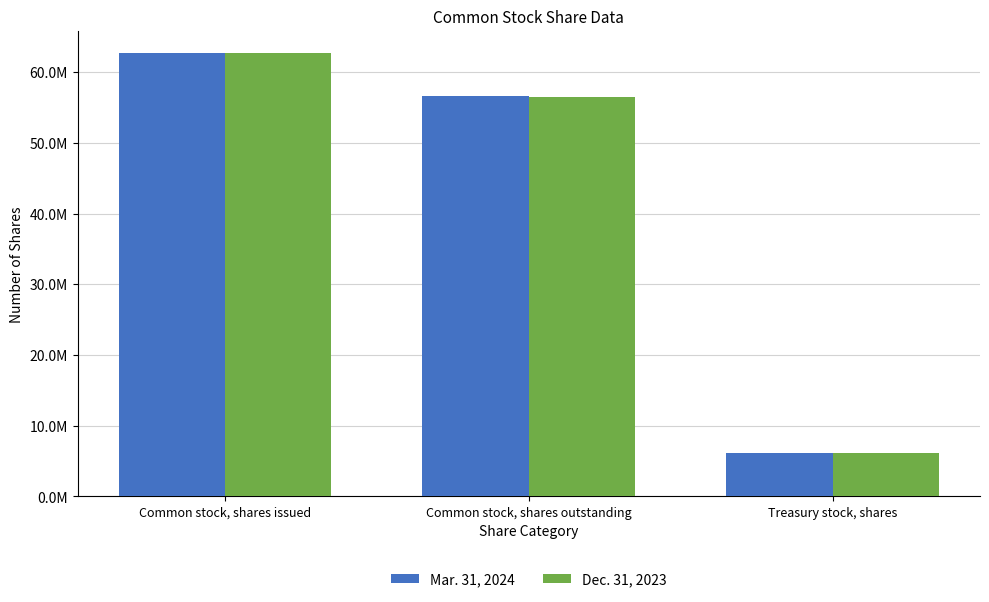

Reading left to right, what are all the values shown in this chart?

Mar. 31, 2024: 62719000	56557000	6162000
Dec. 31, 2023: 62675000	56528000	6147000